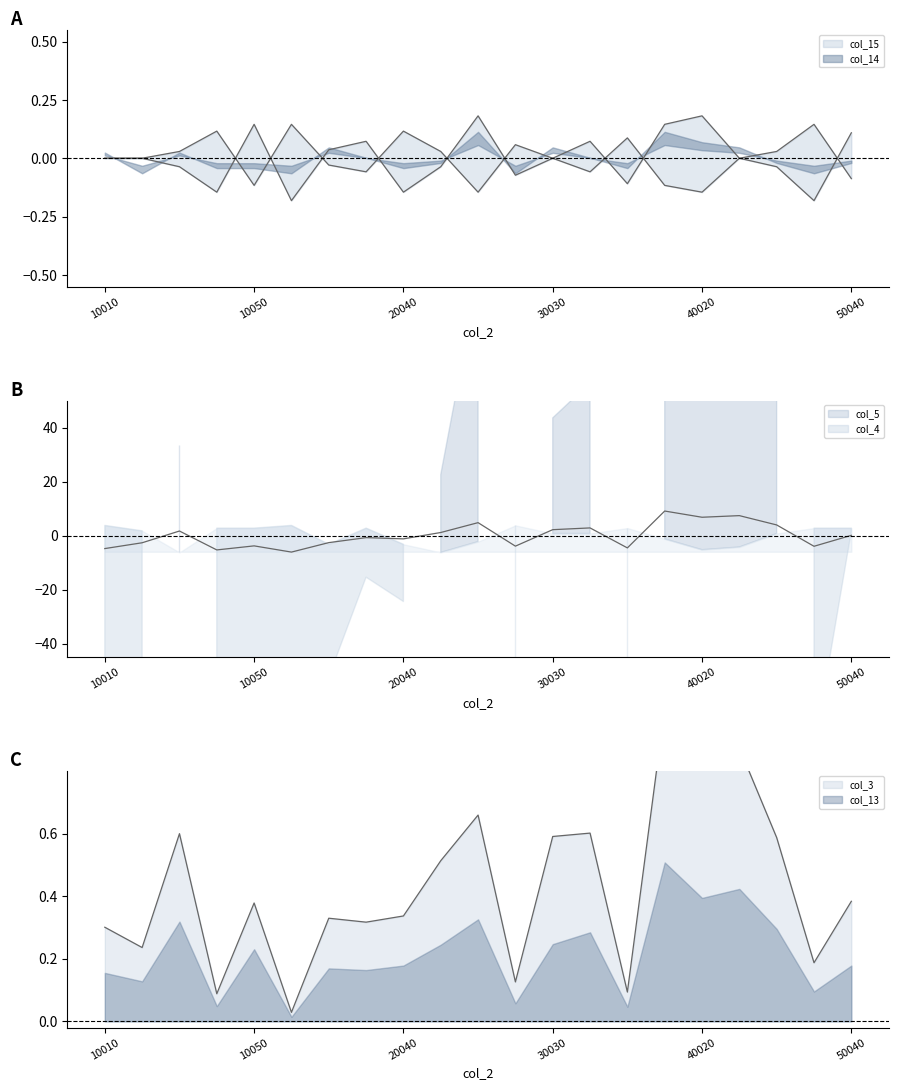

At which category does col_5 reach its first local peak?

10030